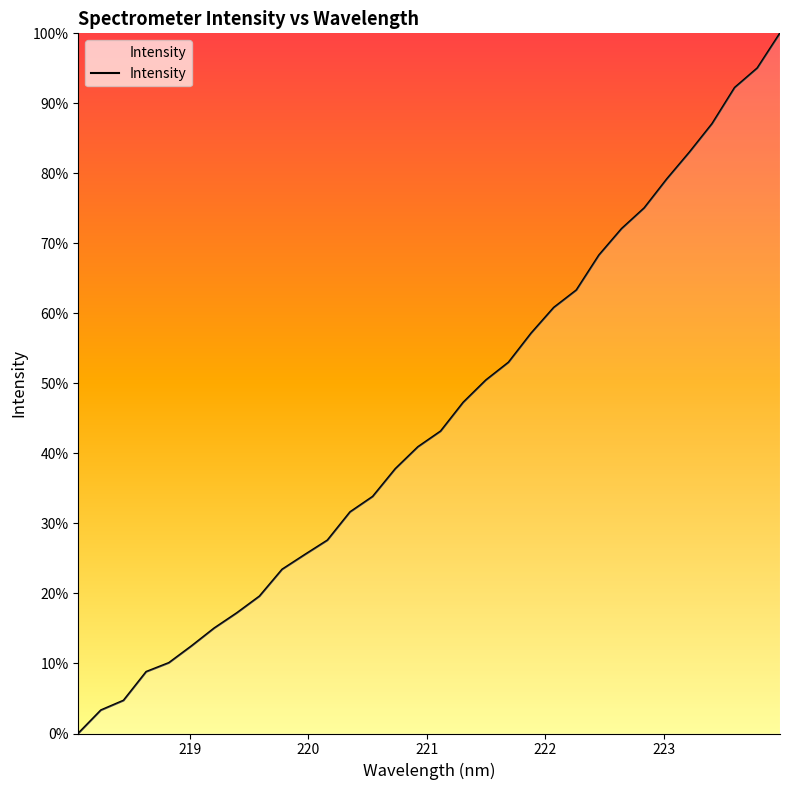

What is the average value?

45.0